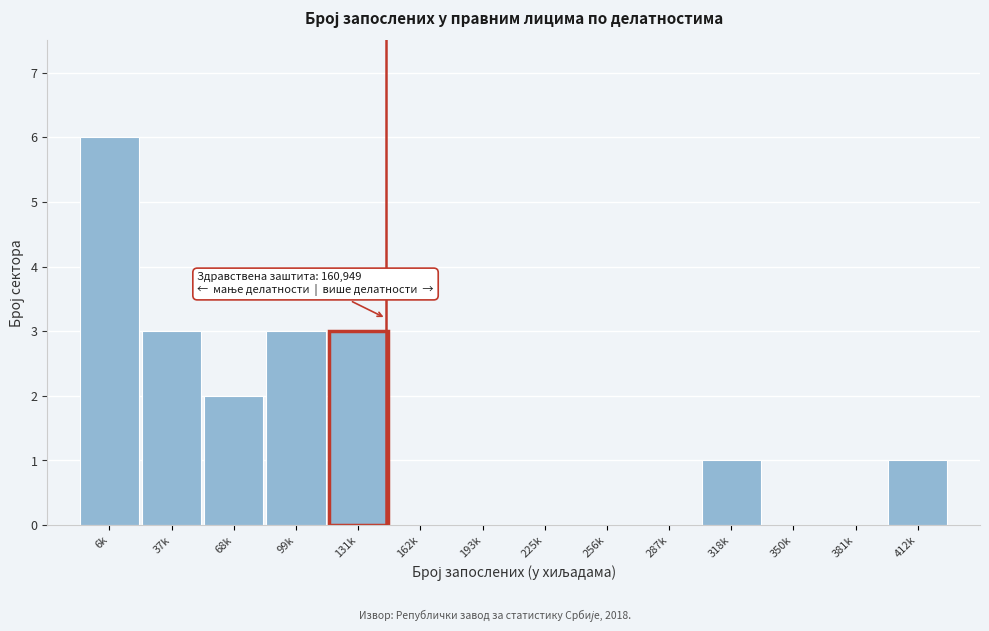

Reading right to left, what are all the values shown in this chart?

412k=1	381k=0	350k=0	318k=1	287k=0	256k=0	225k=0	193k=0	162k=0	131k=3	99k=3	68k=2	37k=3	6k=6